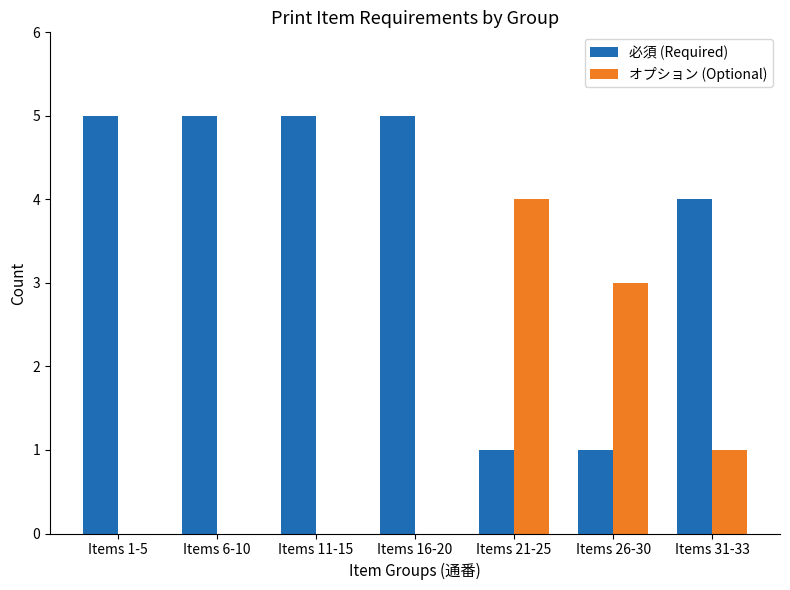

True or false: オプション (Optional) has a value of 1 at Items 31-33.

True